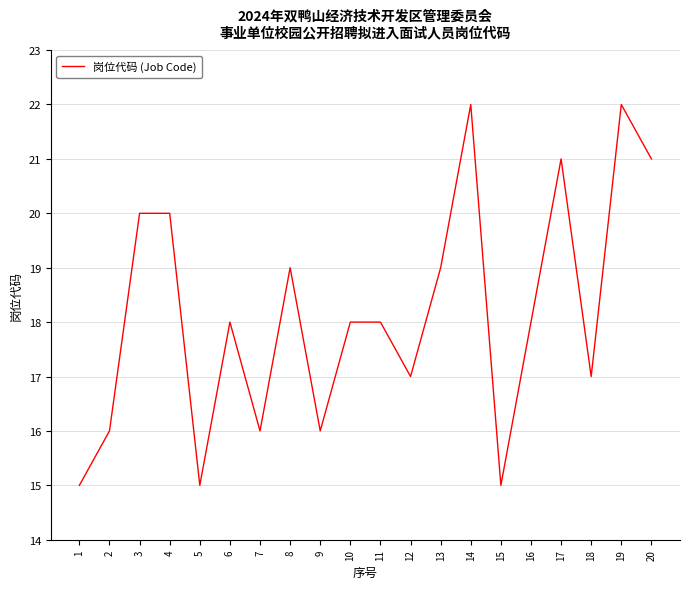

What is the smallest value displayed?

15